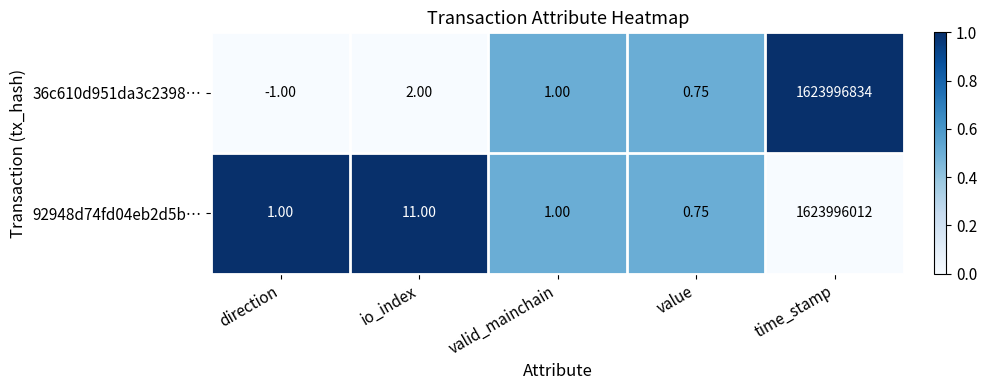

What is the total value across all series at io_index?

13.0